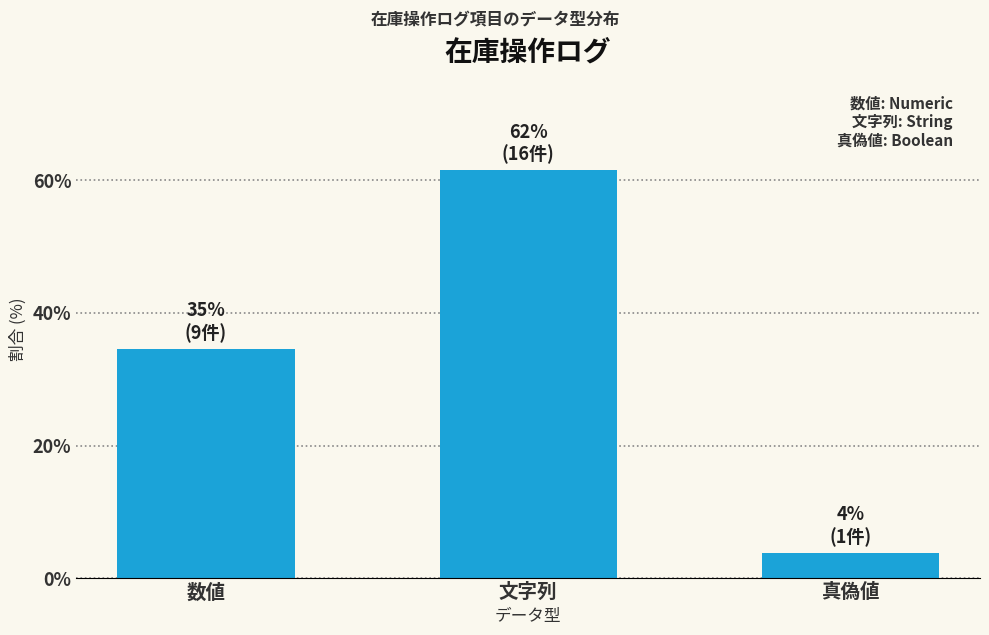

The chart shows a value of 19.5 at 数値. True or false?

False